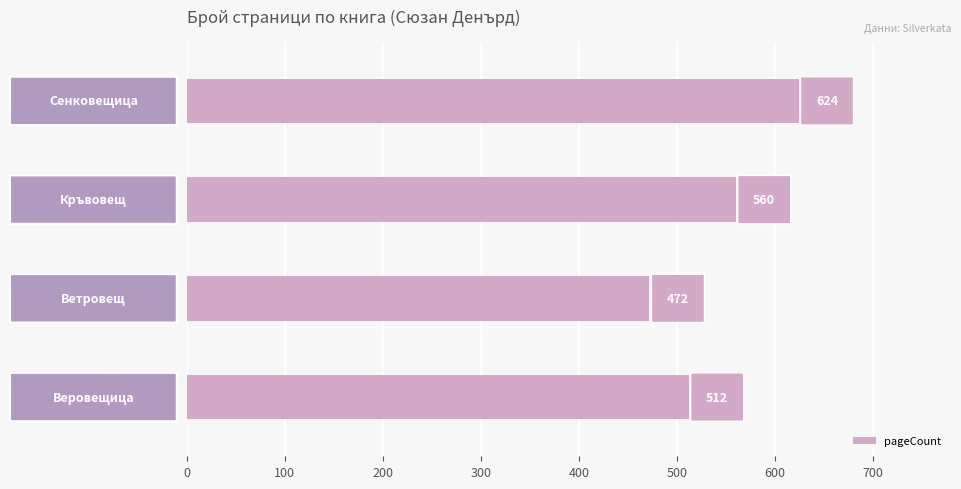

What is the average value?

542